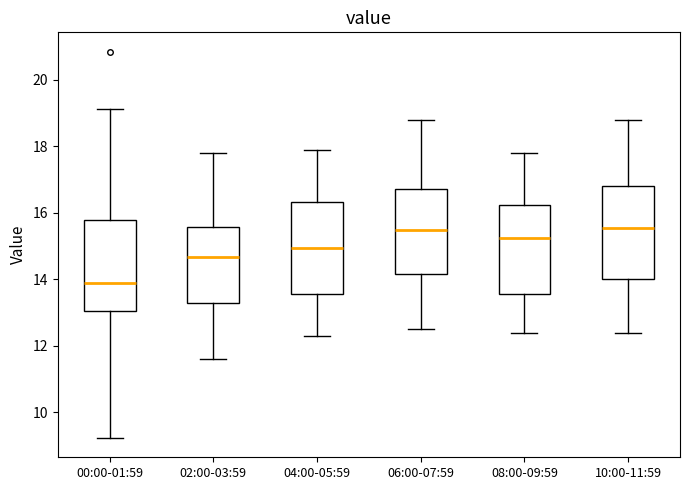

Reading left to right, read every box against the y-axis: the position of its median line, the range the box covers, and the ends of its whiskers. The values are not printed on the chart, so give them approximately, as read against the axis.

00:00-01:59: median 13.8, box 13.0 to 15.8, whiskers 9.2 to 19.2
02:00-03:59: median 14.6, box 13.2 to 15.6, whiskers 11.6 to 17.8
04:00-05:59: median 15.0, box 13.6 to 16.4, whiskers 12.4 to 18.0
06:00-07:59: median 15.6, box 14.2 to 16.8, whiskers 12.6 to 18.8
08:00-09:59: median 15.2, box 13.6 to 16.2, whiskers 12.4 to 17.8
10:00-11:59: median 15.6, box 14.0 to 16.8, whiskers 12.4 to 18.8